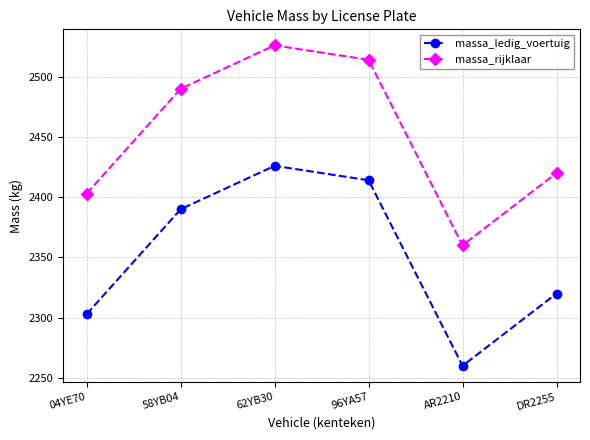

Count the number of categories in the chart.

6